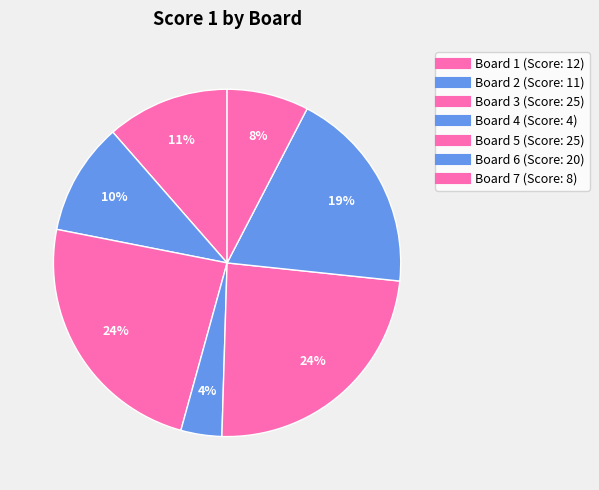

Which slice is the smallest?

Board 4